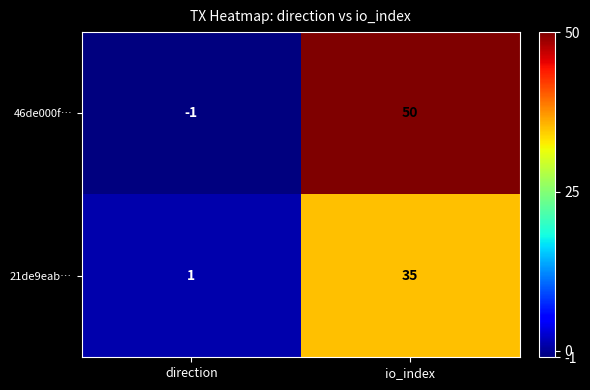

Which series has the widest spread of values?

46de000f…